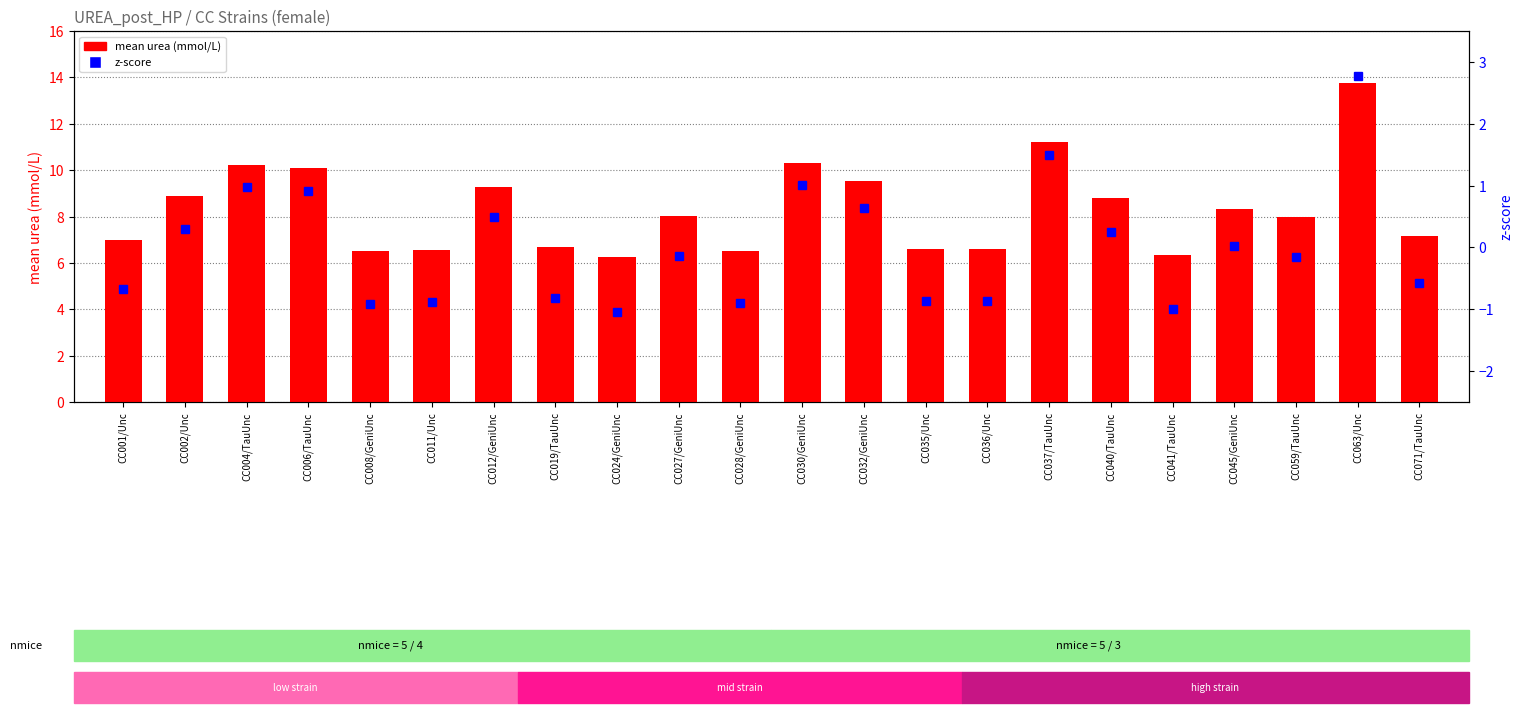

Where is mean urea nearest to the value 10?

CC006/TauUnc